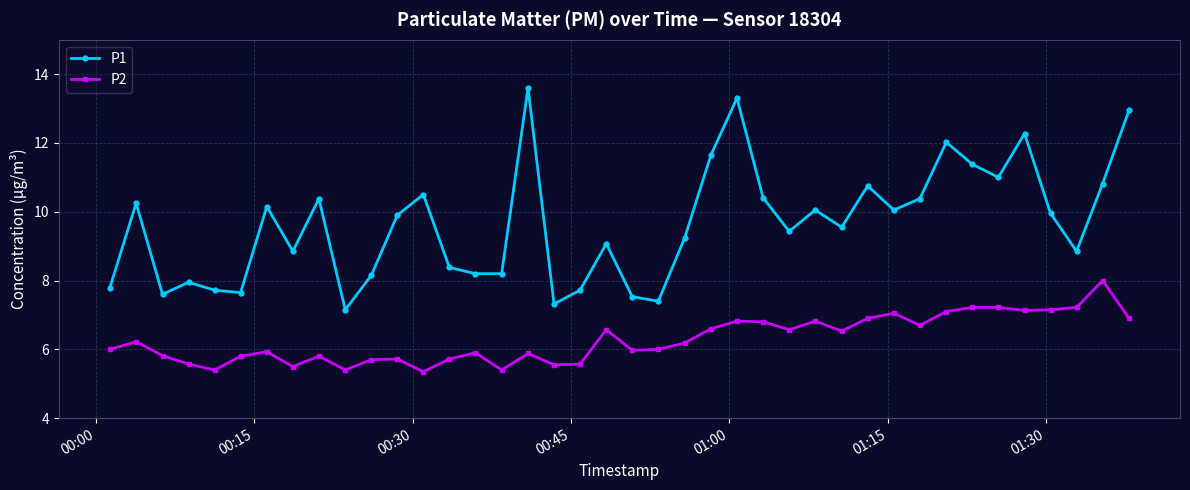

How many values in the P1 series are below 9?

16